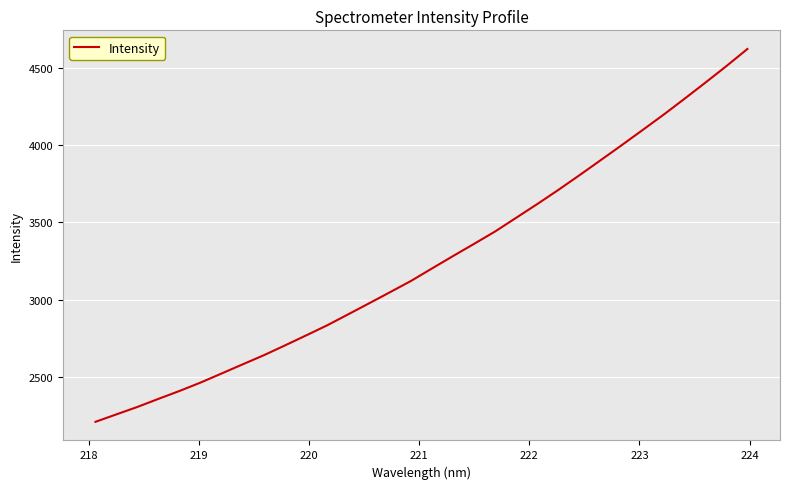

What is the minimum value shown in the chart?

2211.9